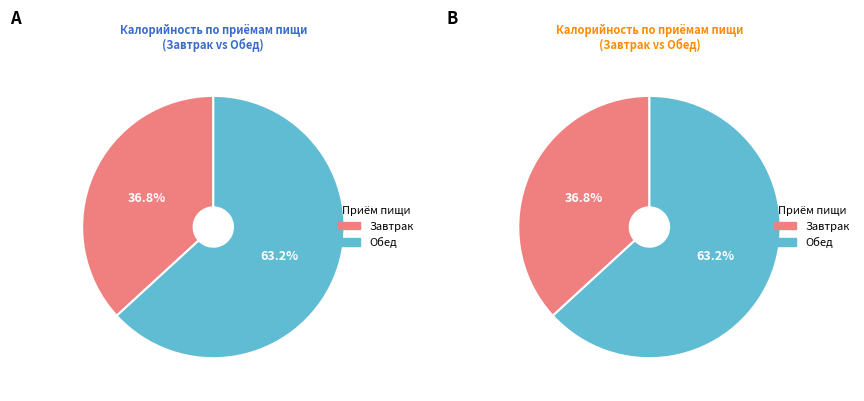

What percentage is the Обед slice, to the nearest percent?

63%